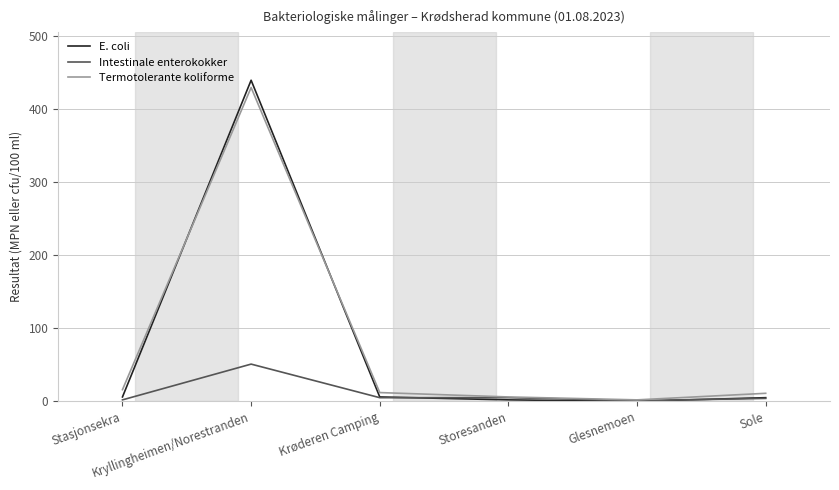

Is it true that Intestinale enterokokker equals 5 at Storesanden?

True